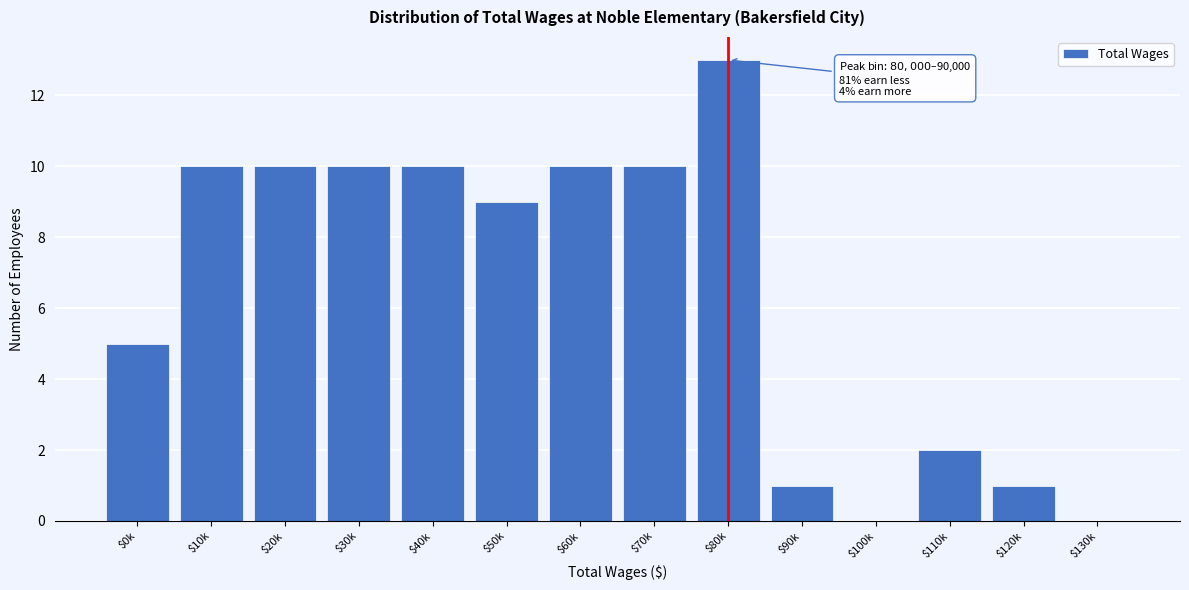

Where is the data nearest to the value 6?

$0k